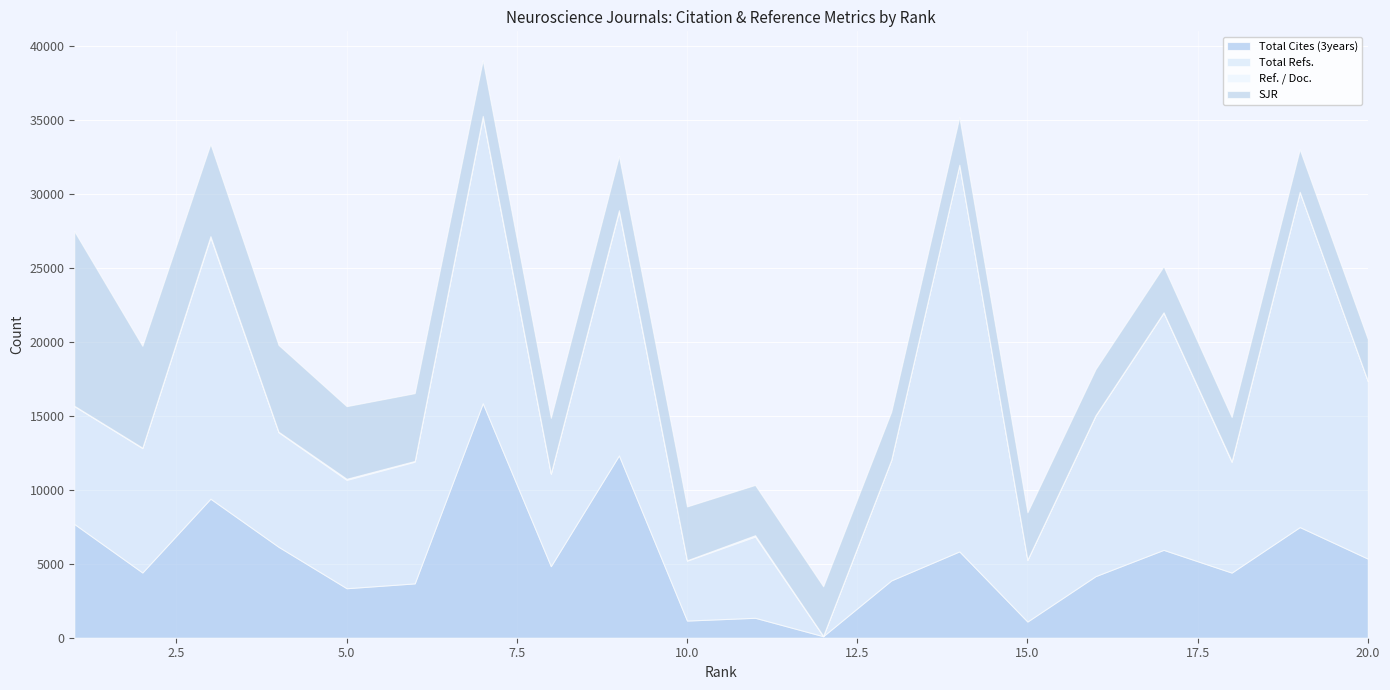

At which label is Total Cites (3years) closest to 7975?

1